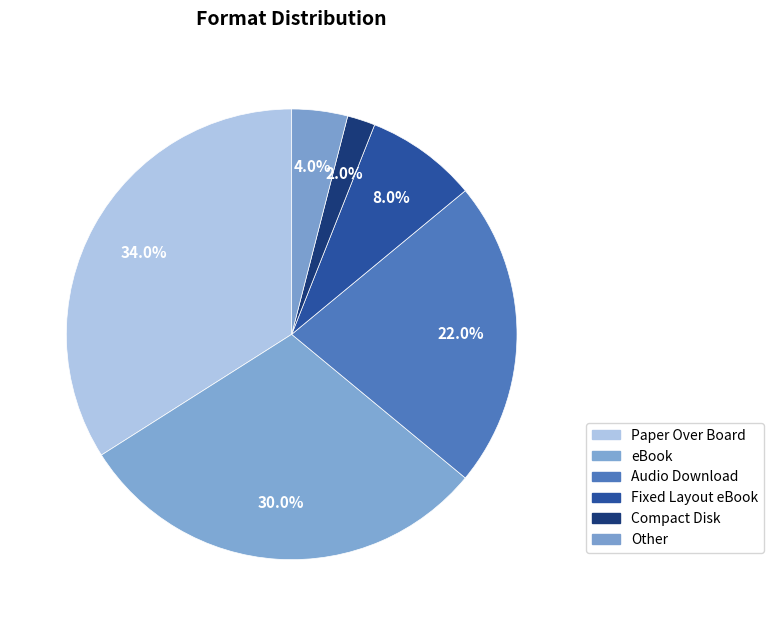

What percentage is the eBook slice, to the nearest percent?

30%